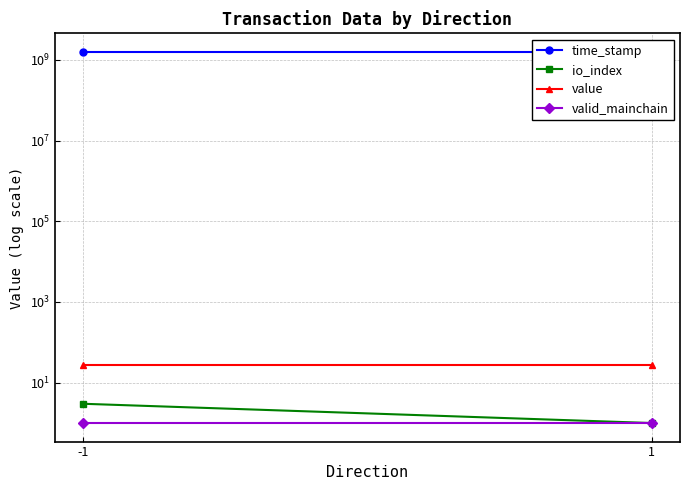

What is the total value across all series at -1?

1571381807.0